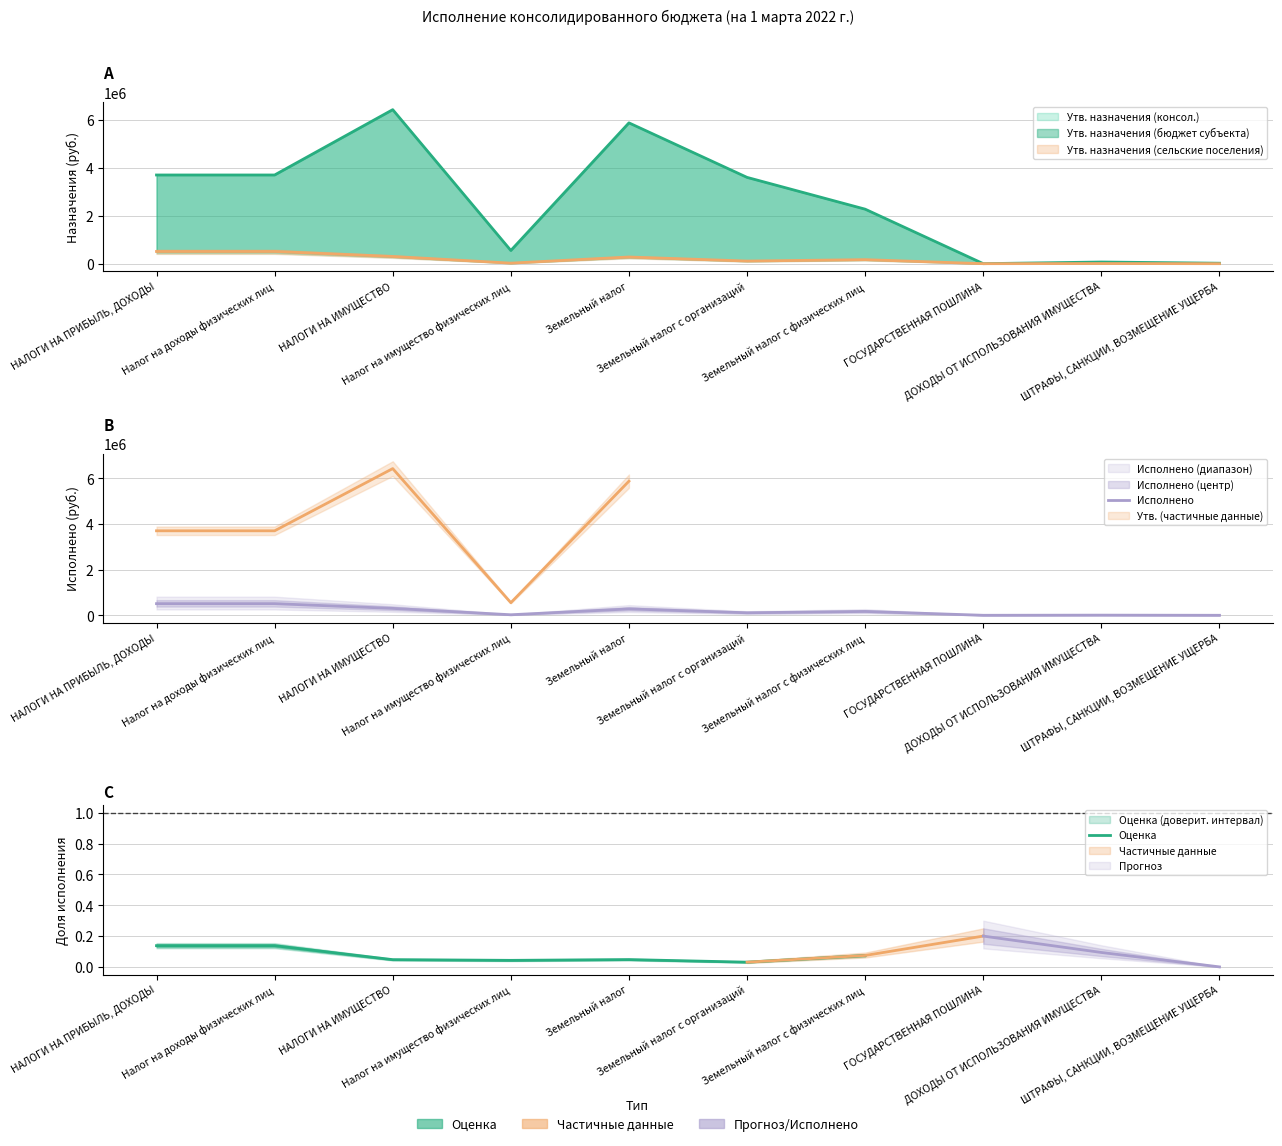

What is the average value of the Утв. назначения (консол.) series?

2621500.0